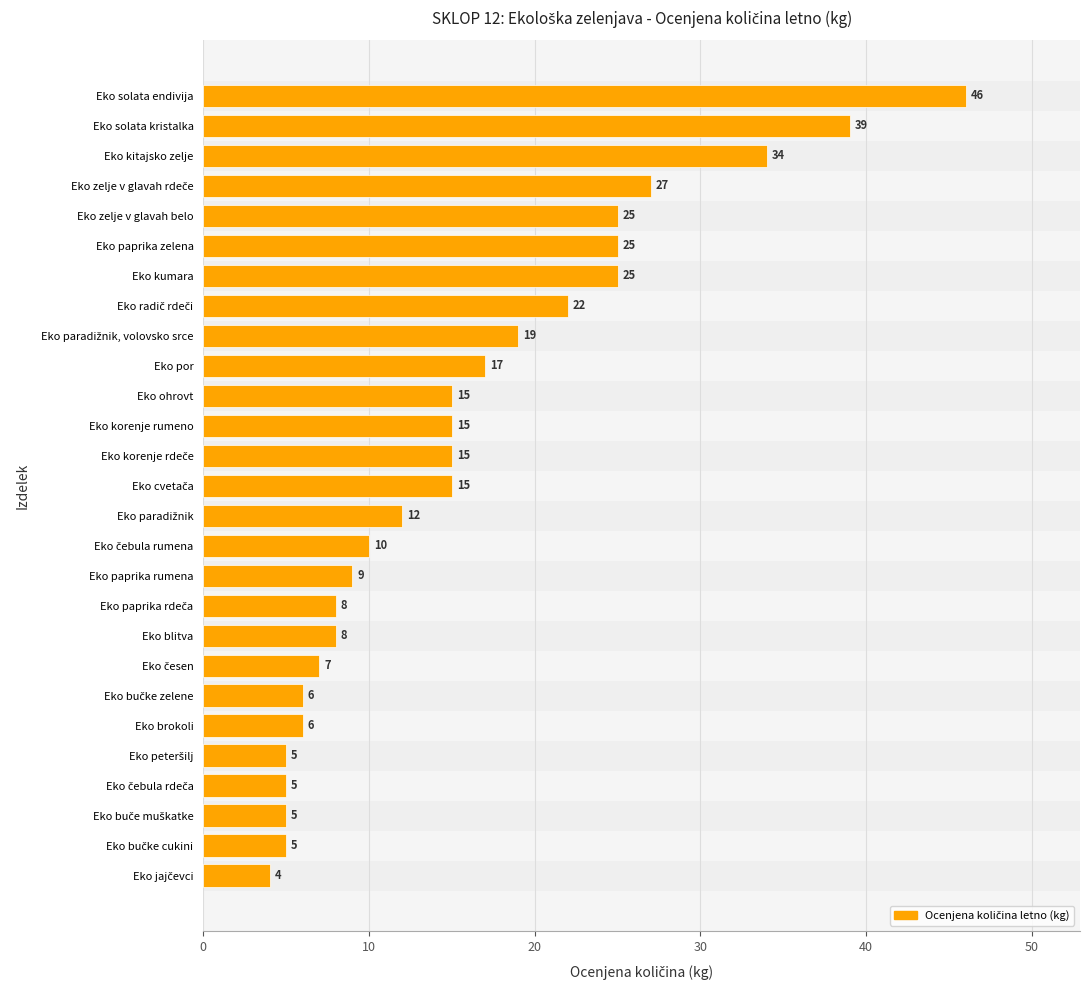

How many values are below 15?

13